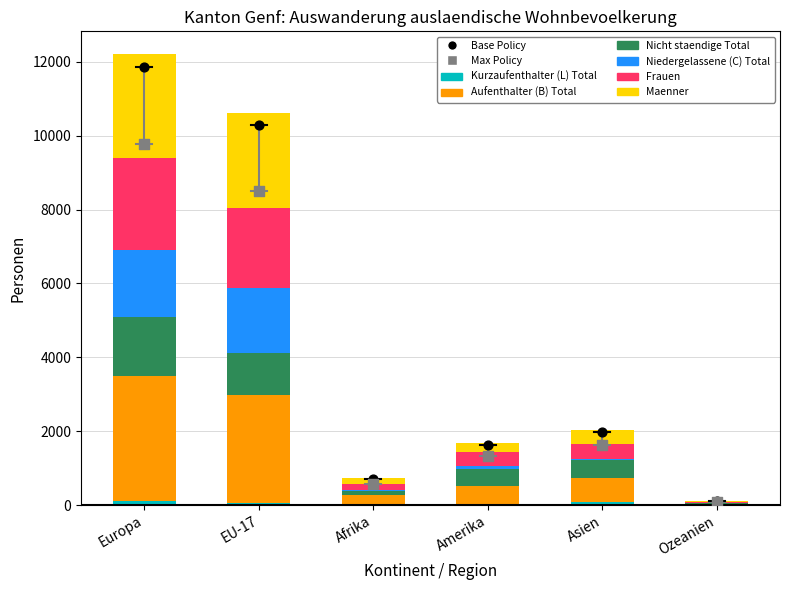

What is the total value across all series at EU-17?

10612